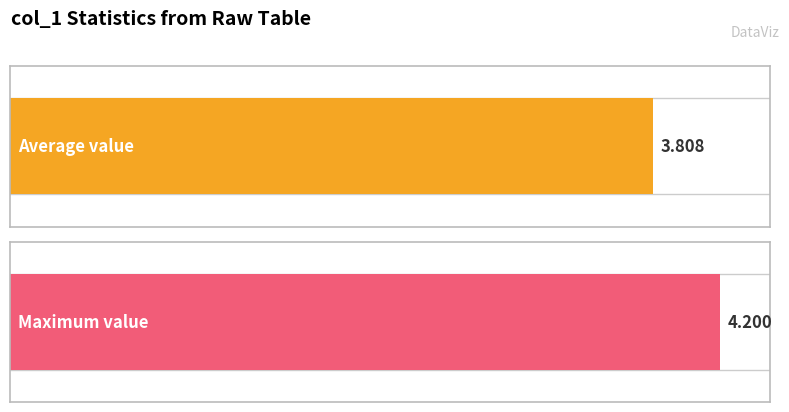

Does the chart contain any negative values?

No